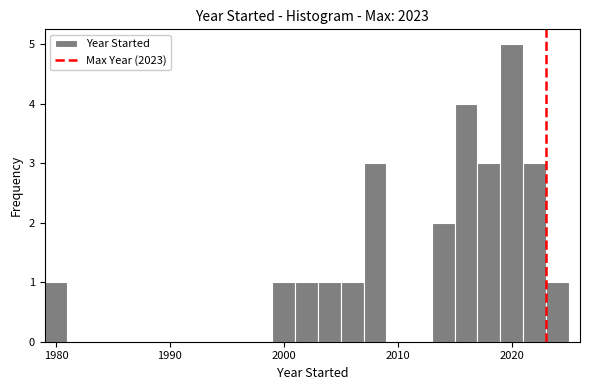

Around what value on the x-axis is the tallest bar? Give the approximate position of its centre, as read against the axis.

2020